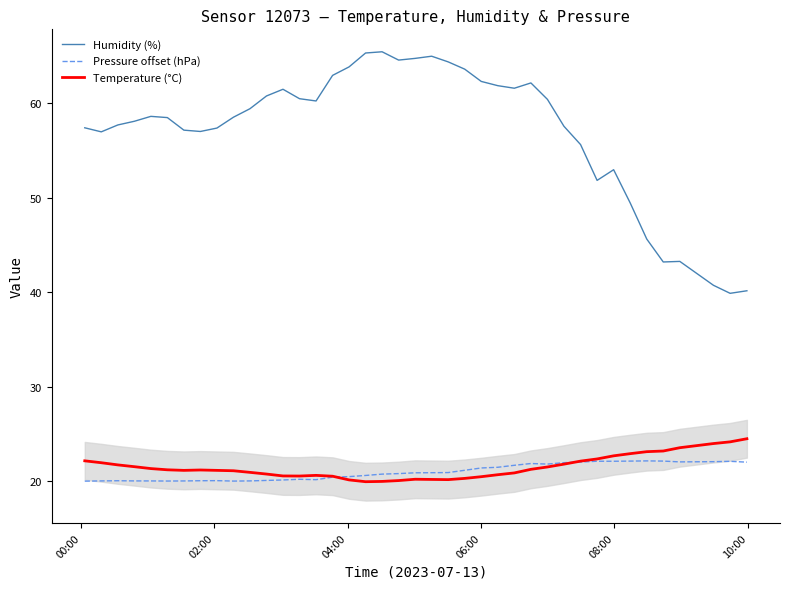

Does the chart display data point markers on the line(s)?

No